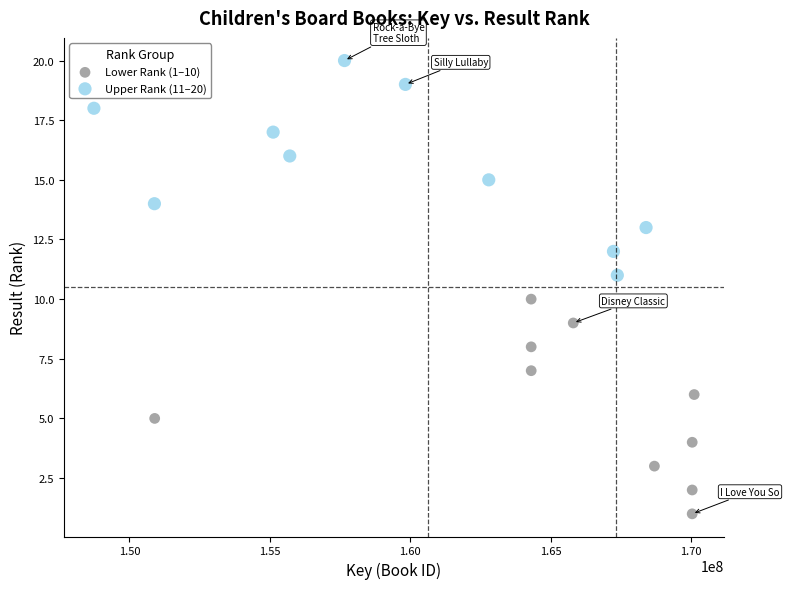

Which series contains the lowest Y value?

Lower Rank (1–10)